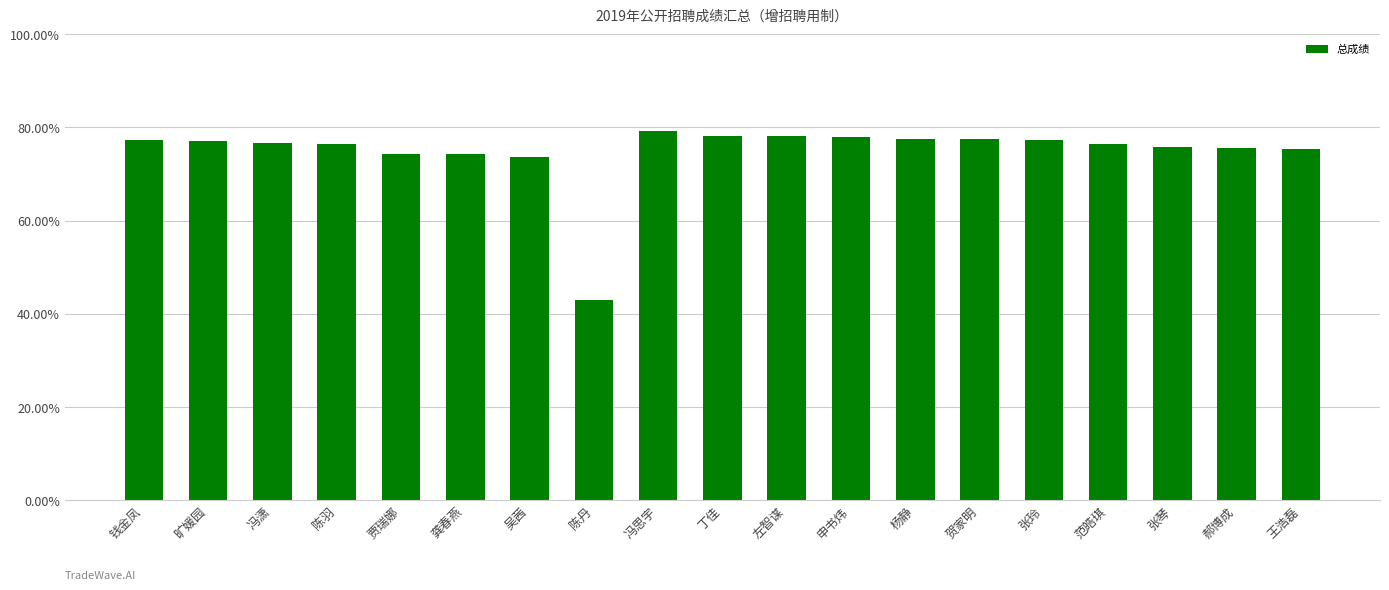

What position from the left is 吴茜?

7